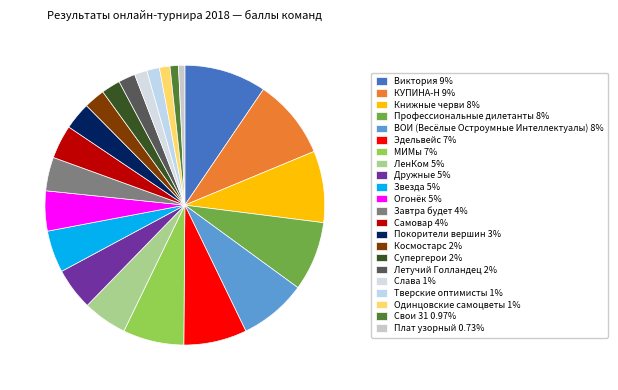

To the nearest percent, what is the combined percentage of КУПИНА-Н and Огонёк?

14%